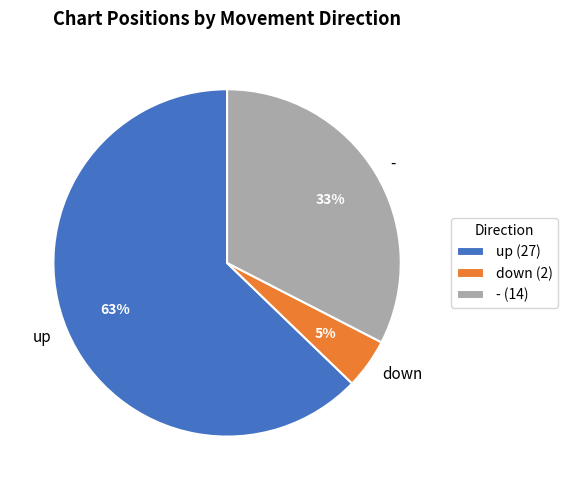

Is the sum of - and down greater than half?

No